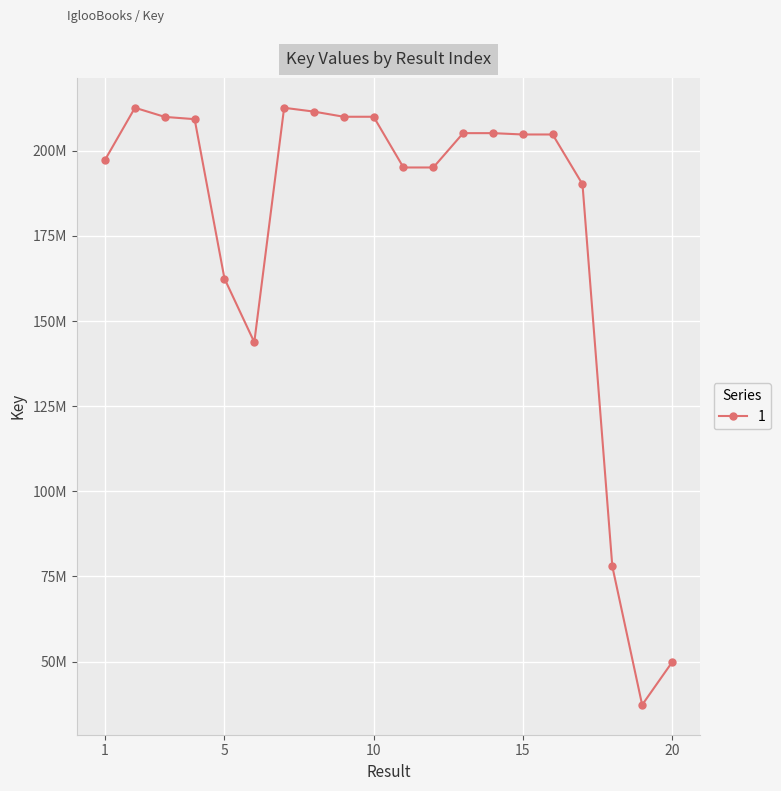

Does the chart have visible grid lines?

Yes